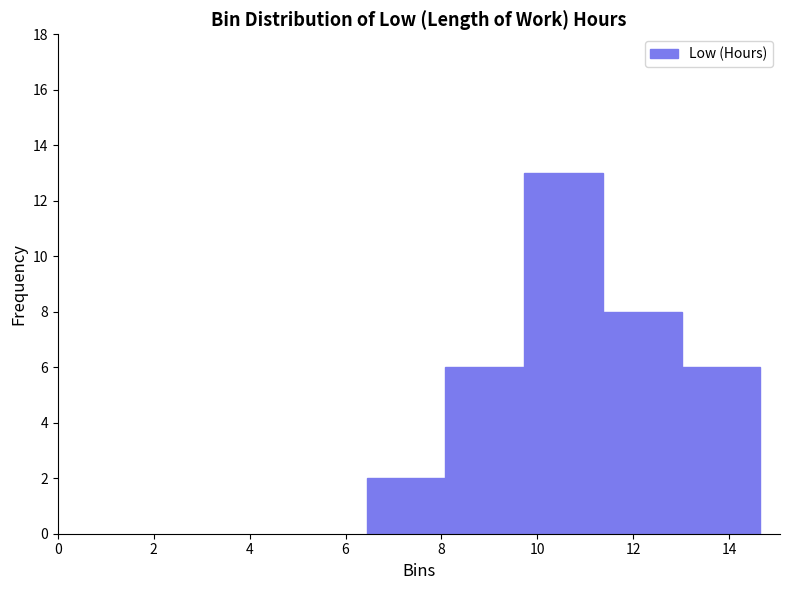

Reading left to right, list every bar in this chart as the range it spans on the x-axis followed by its height. Neither the bar edges nor the heights are printed on the chart, so give them approximately, as read against the axes.

6.4 to 8.0: 2
8.0 to 9.8: 6
9.8 to 11.4: 13
11.4 to 13.0: 8
13.0 to 14.6: 6